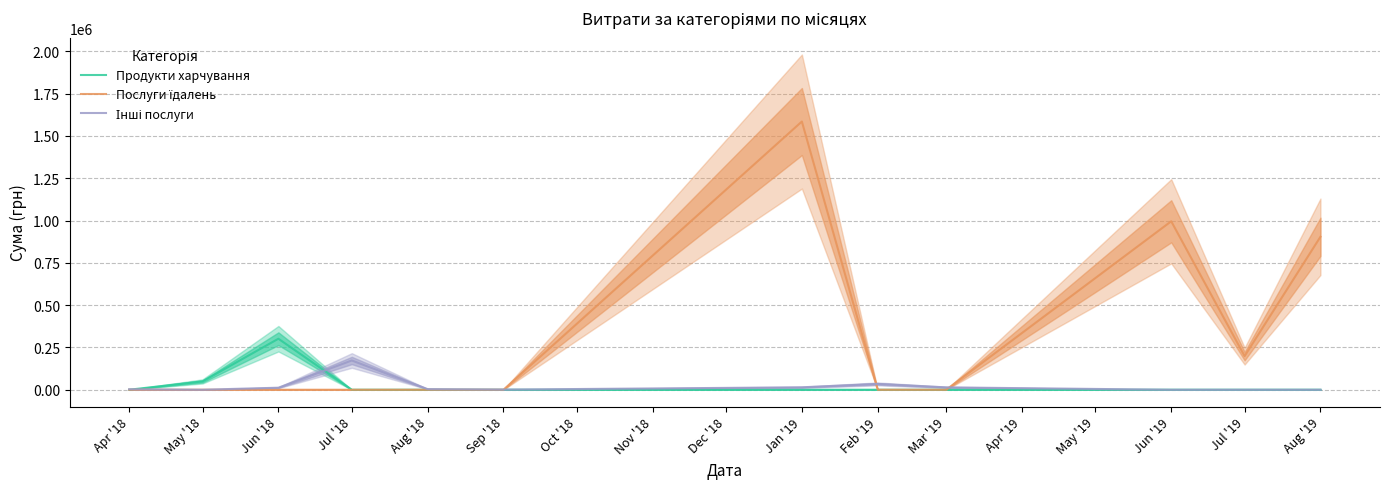

Which series ends up on top after the final intersection of Продукти харчування and Інші послуги?

Інші послуги